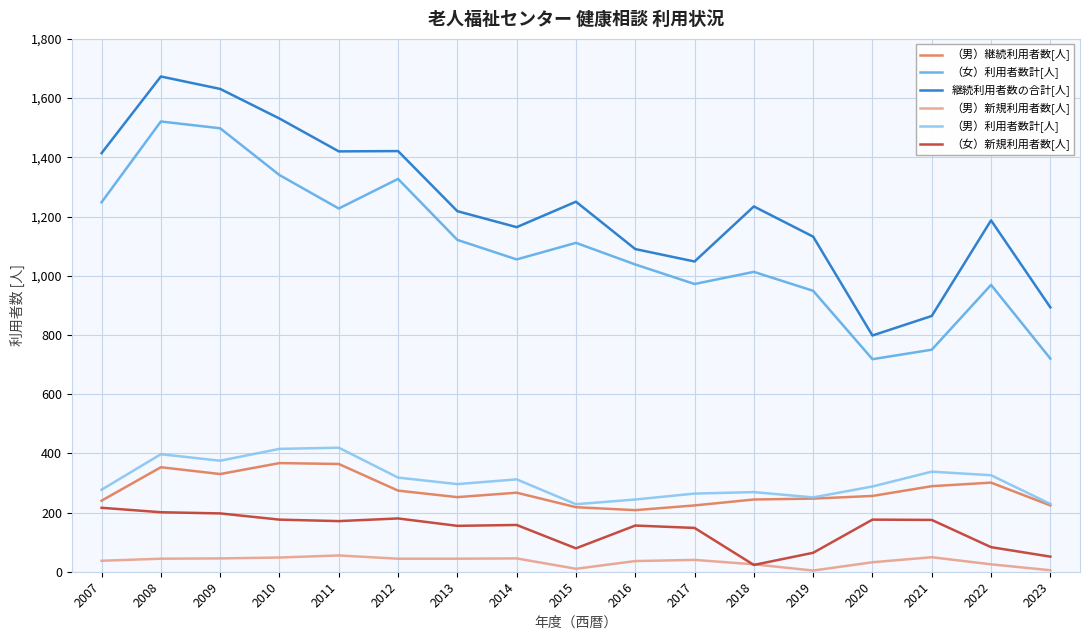

How many lines are shown in the chart?

6